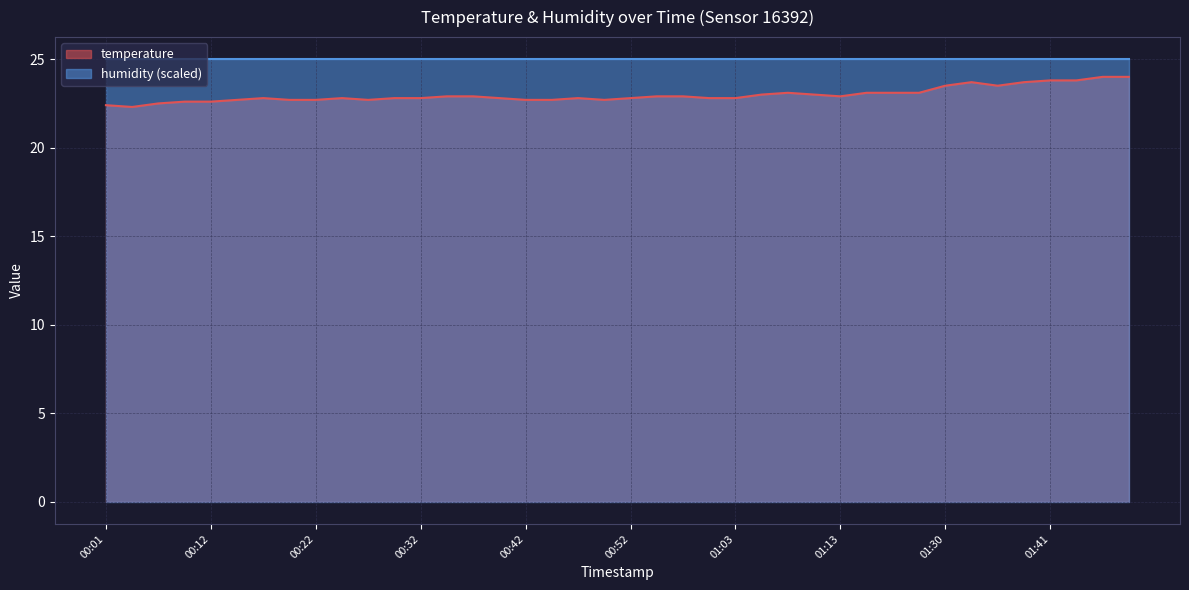

What is the value of the 9th point from the left?

22.7